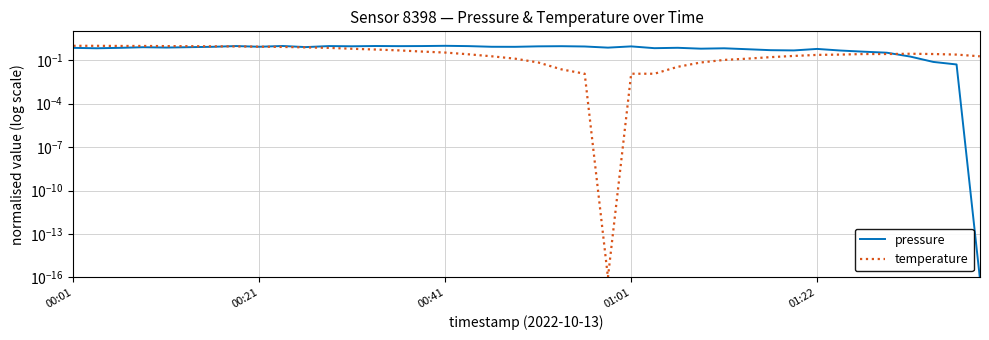

Reading left to right, what are all the values shown in this chart?

pressure: 0.7	0.7	0.7	0.8	0.8	0.8	0.9	1.0	0.9	1.0	0.8	1.0	0.9	1.0	0.9	1.0	1.0	1.0	0.9	0.9	0.9	0.9	0.9	0.7	0.9	0.7	0.7	0.6	0.7	0.6	0.5	0.5	0.6	0.5	0.4	0.3	0.2	0.1	0.1	0.0
temperature: 1.0	1.0	1.0	1.0	1.0	0.9	0.9	0.9	0.9	0.8	0.8	0.7	0.6	0.6	0.5	0.4	0.3	0.3	0.2	0.1	0.1	0.0	0.0	0.0	0.0	0.0	0.0	0.1	0.1	0.1	0.2	0.2	0.2	0.2	0.3	0.3	0.3	0.3	0.2	0.2